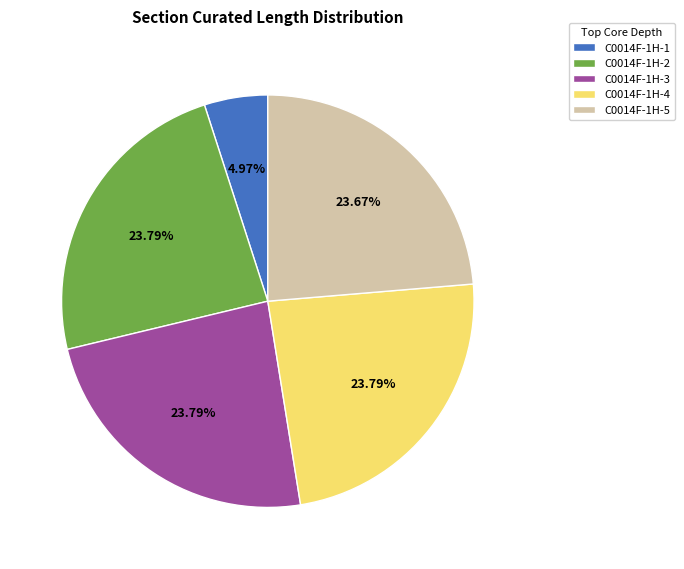

Count the number of slices in the pie.

5